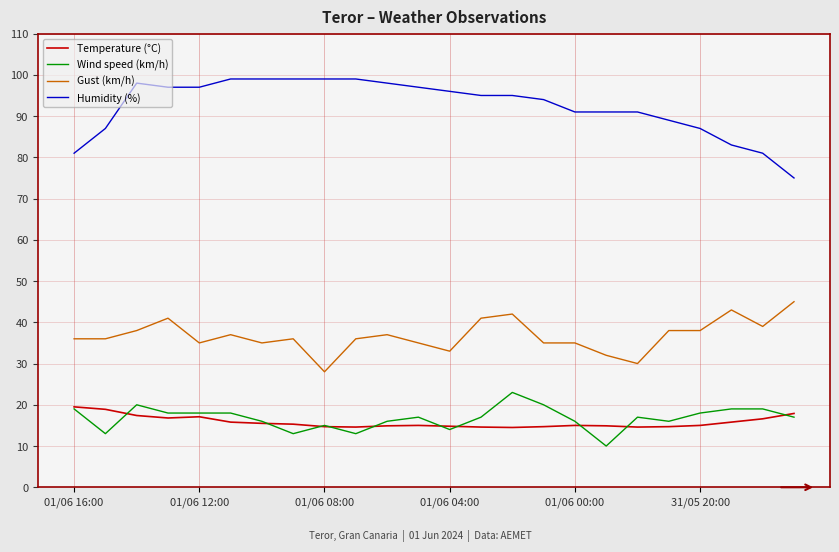

True or false: Gust (km/h) and Temperature (°C) intersect in this chart.

False